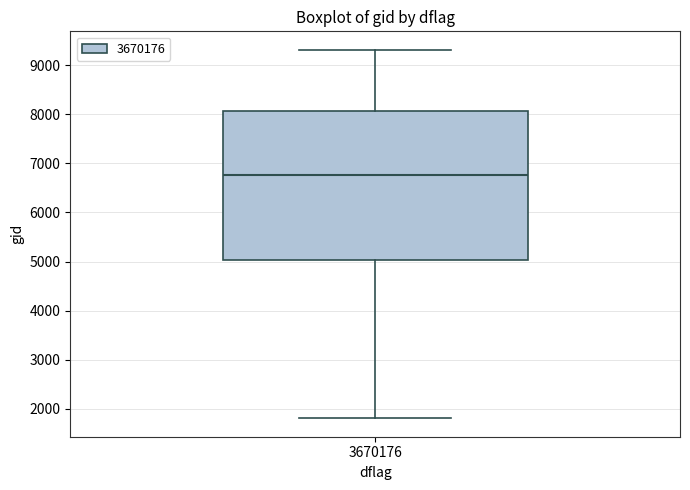

Read this box plot against the y-axis: the position of the median line, the range covered by the box, and the ends of both whiskers. The values are not printed on the chart, so give them approximately, as read against the axis.

median 6800, box 5000 to 8100, whiskers 1800 to 9300